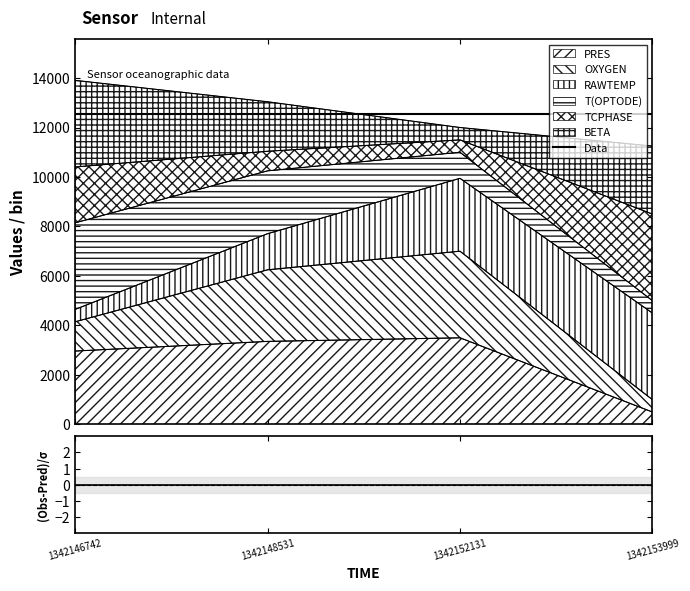

True or false: PRES has more than 2 points higher than both neighbors.

False